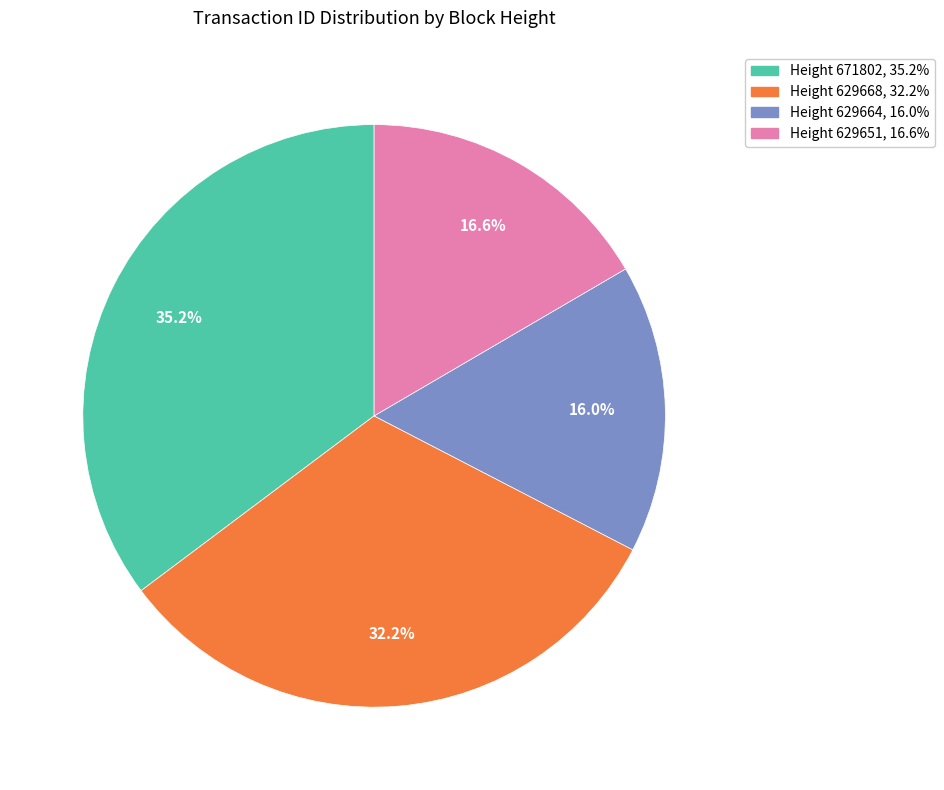

Does any single category account for the majority?

No